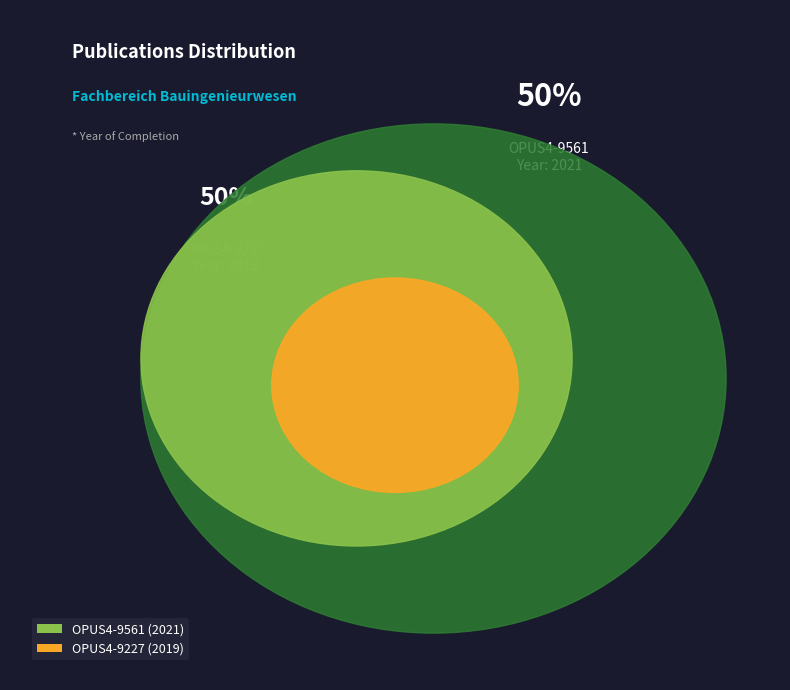

To the nearest percent, what percentage of the pie is OPUS4-9227?

50%